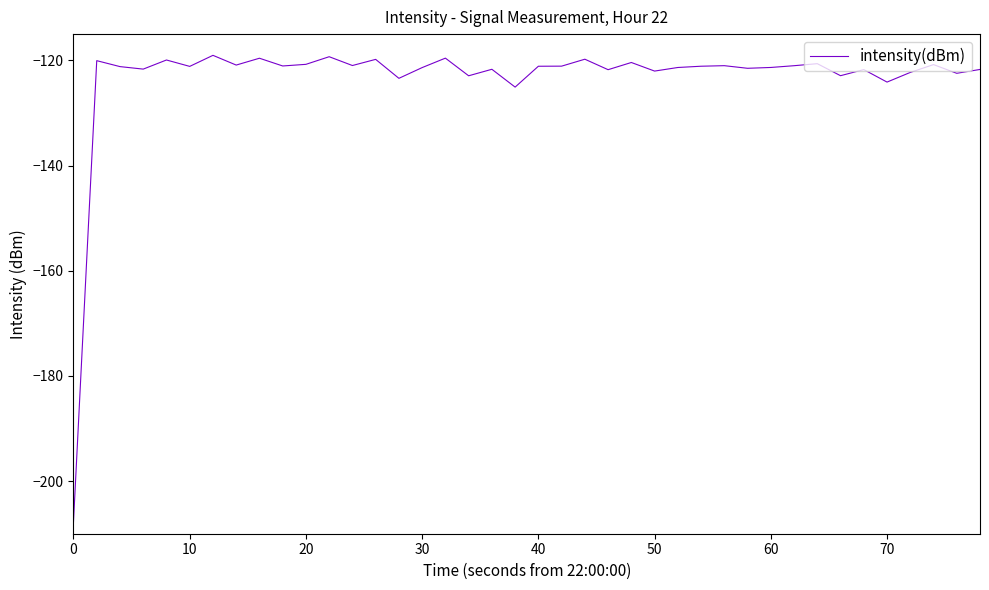

What is the greatest value displayed?

-119.0